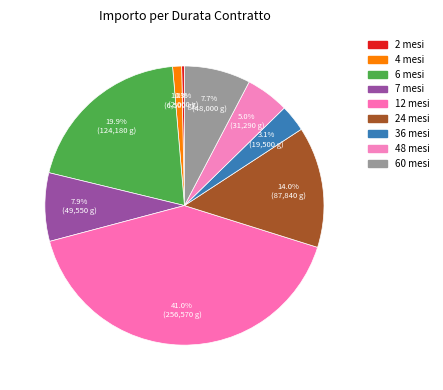

True or false: 2 mesi accounts for 1% of the total.

False